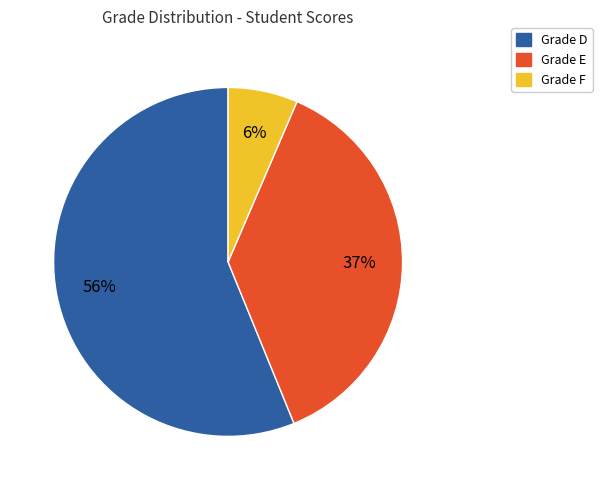

Does any single category account for the majority?

Yes